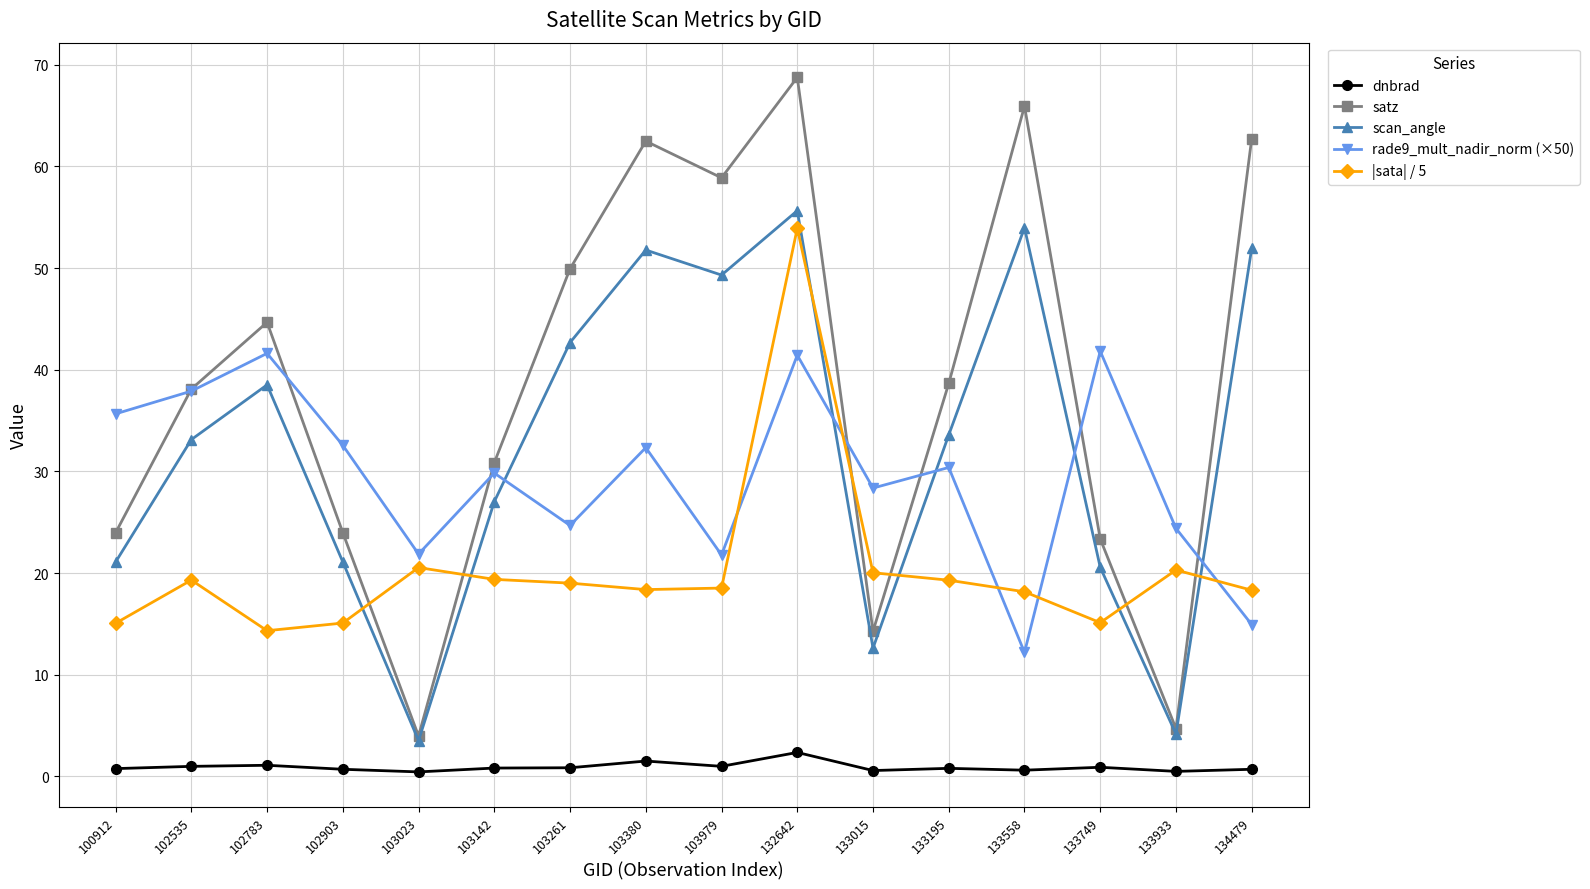

What is the sum of all dnbrad values?

14.5